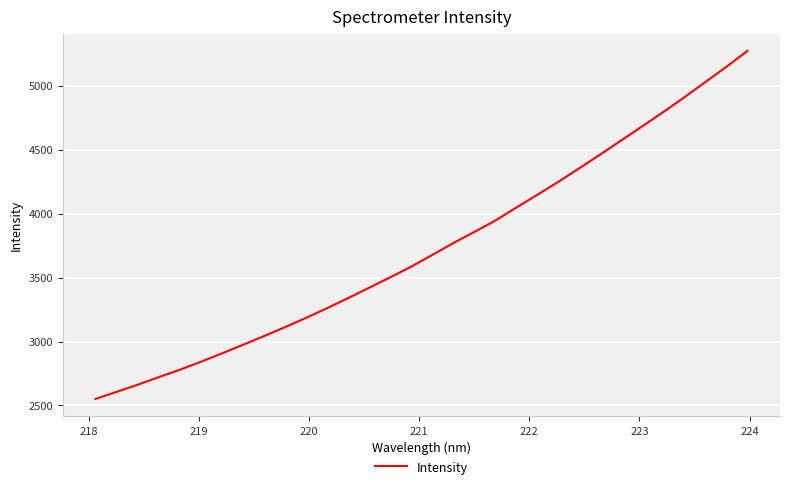

What is the greatest value displayed?

5273.7